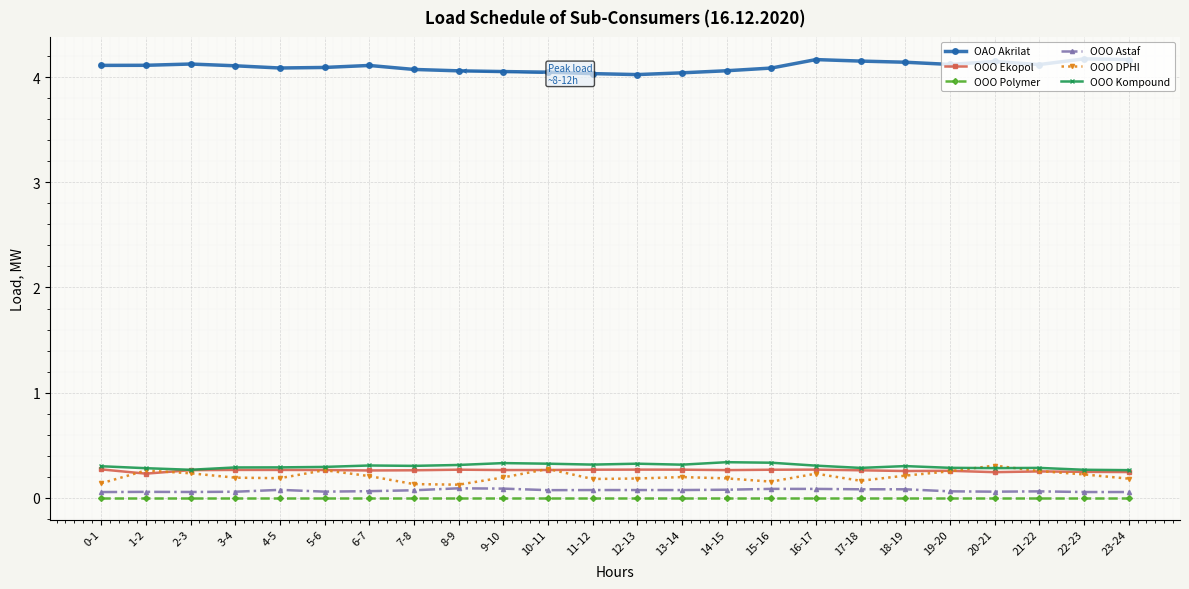

True or false: OAO Akrilat and OOO Kompound cross at least once.

False